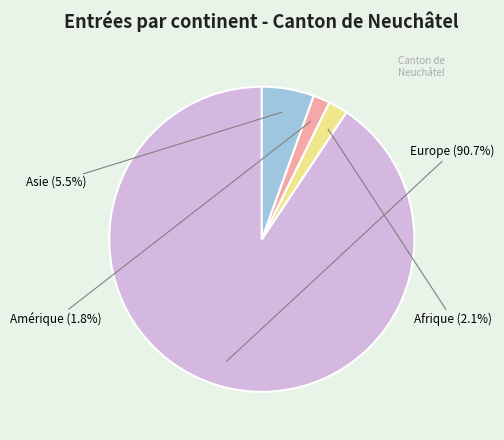

Is it true that Afrique is 2% of the pie?

True